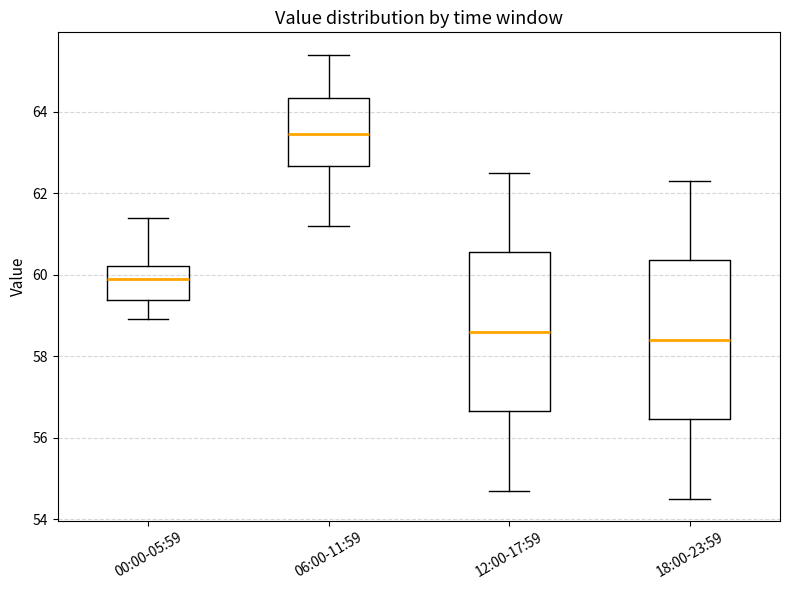

Reading left to right, transcribe this box plot: for each box, give where its median line is, the range the box spans, and where its two whiskers end, as read against the y-axis. The values are not printed on the chart, so give them approximately, as read against the axis.

00:00-05:59: median 60.0, box 59.4 to 60.2, whiskers 59.0 to 61.4
06:00-11:59: median 63.4, box 62.6 to 64.4, whiskers 61.2 to 65.4
12:00-17:59: median 58.6, box 56.6 to 60.6, whiskers 54.8 to 62.6
18:00-23:59: median 58.4, box 56.4 to 60.4, whiskers 54.6 to 62.4